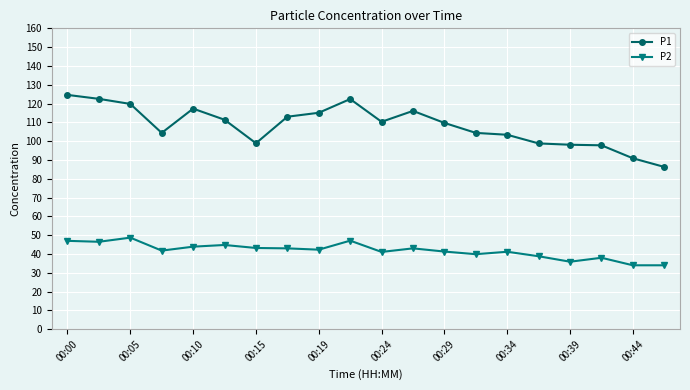

Which series has the widest spread of values?

P1